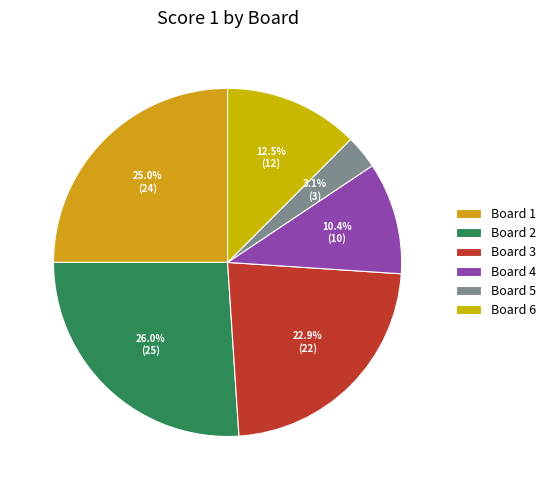

Which slice is the smallest?

Board 5